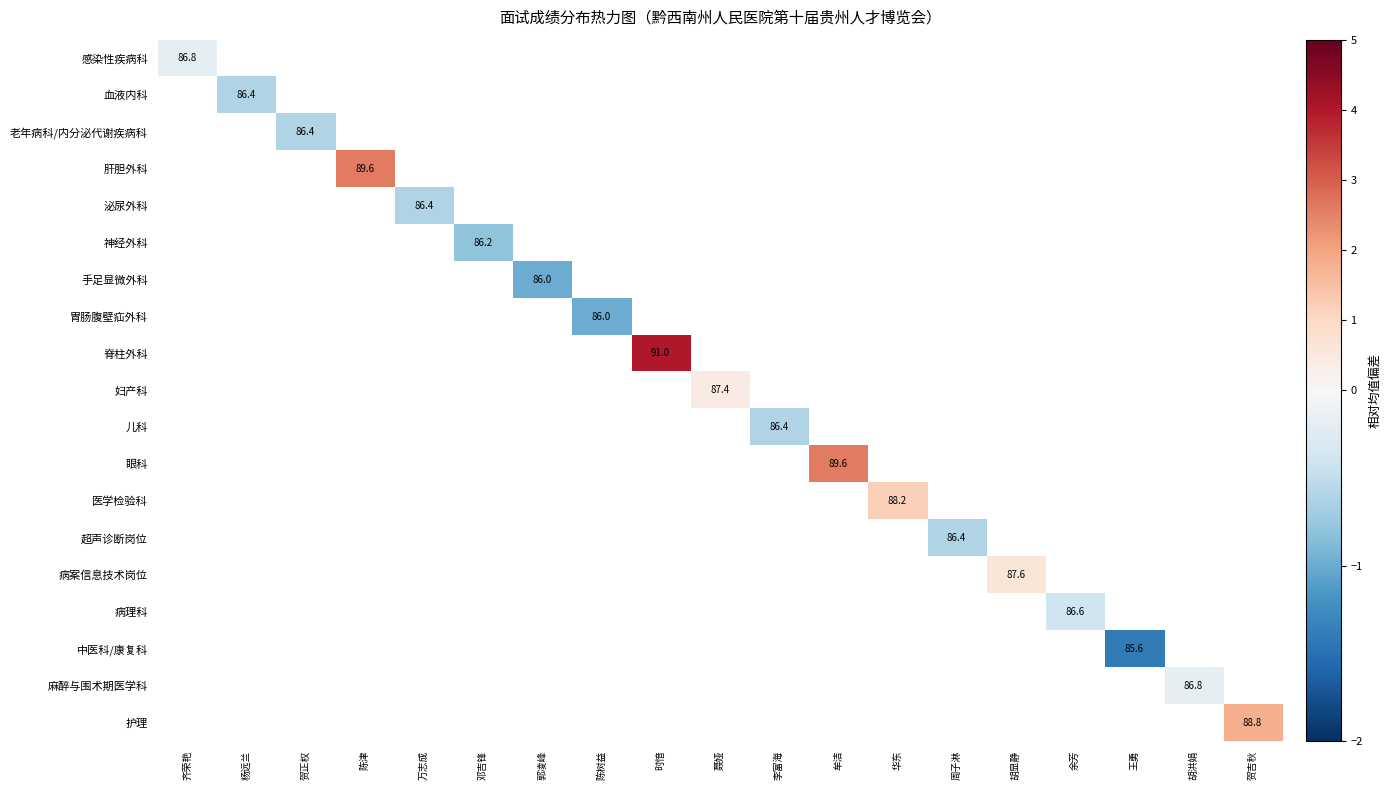

How many categories are shown in the chart?

19